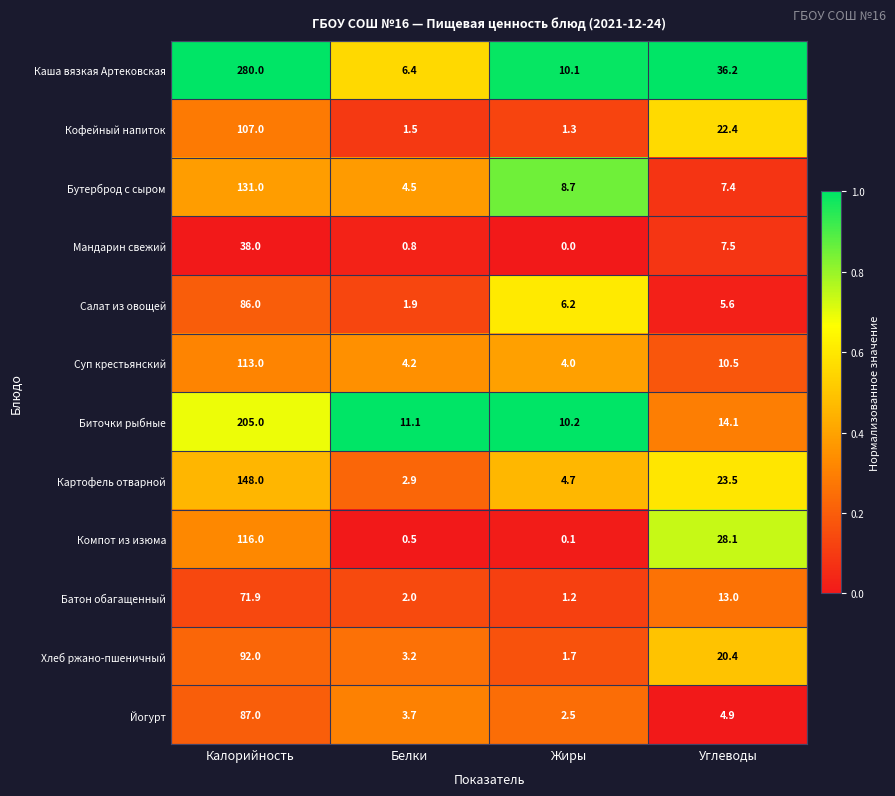

Which category has the lowest value across all series?

Жиры